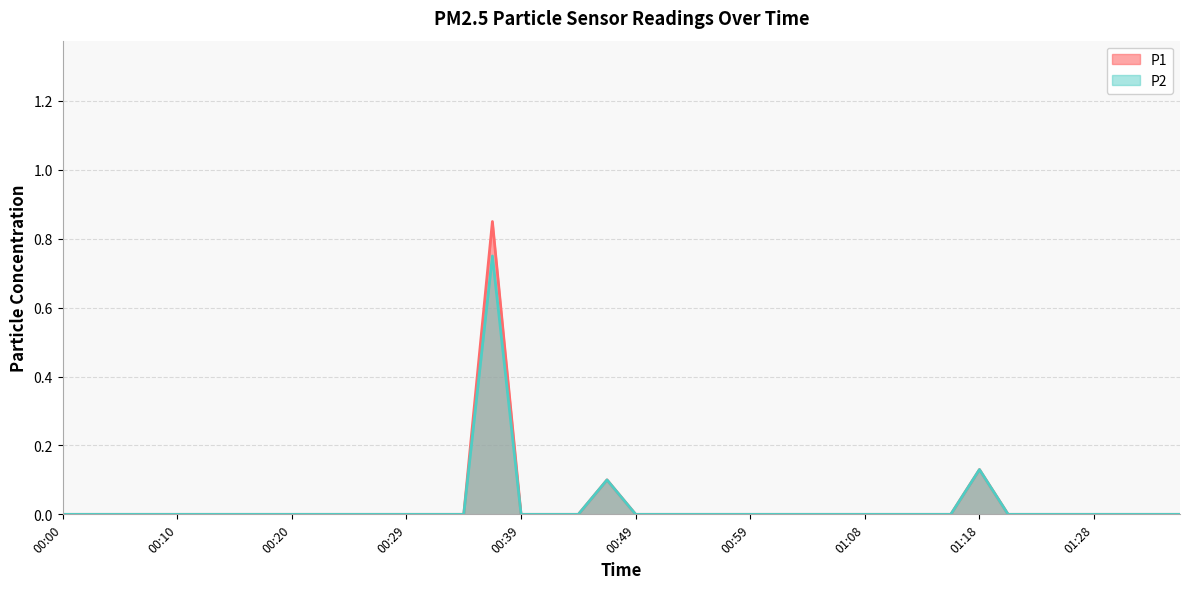

True or false: P2 has more than 0 points higher than both neighbors.

True